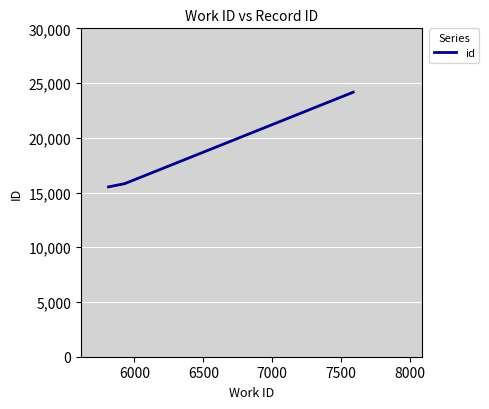

What is the minimum value shown in the chart?

15516